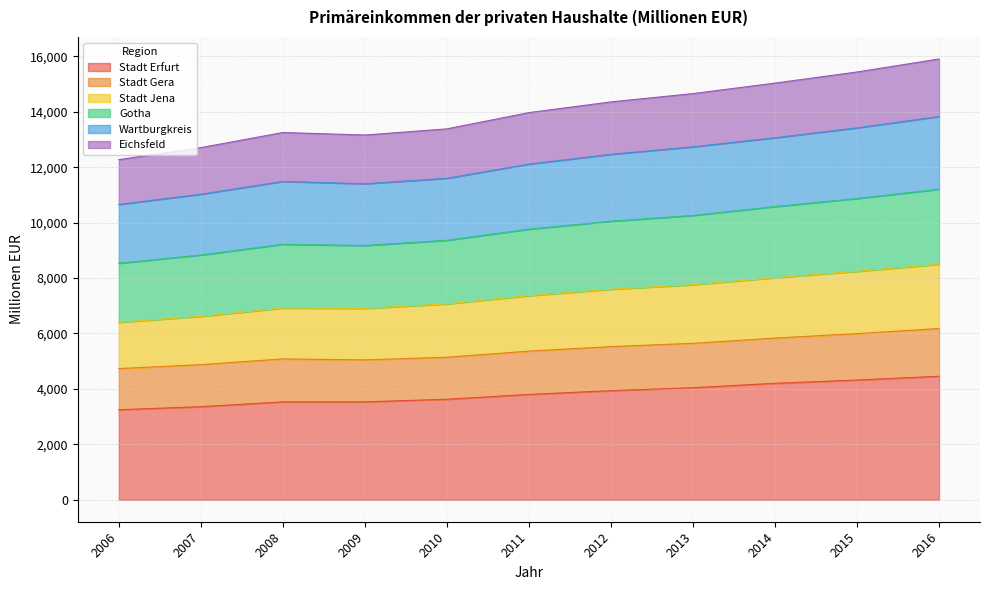

What is the minimum value for Stadt Erfurt?

3247